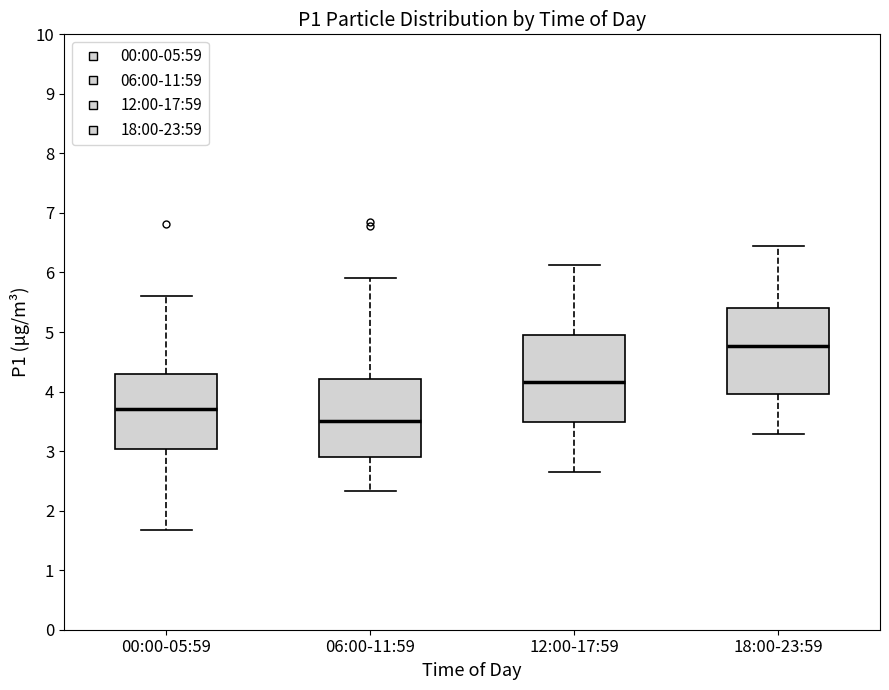

Where does the median line of the box for 00:00-05:59 sit on the y-axis? The values are not printed on the chart, so give them approximately, as read against the axis.

3.7